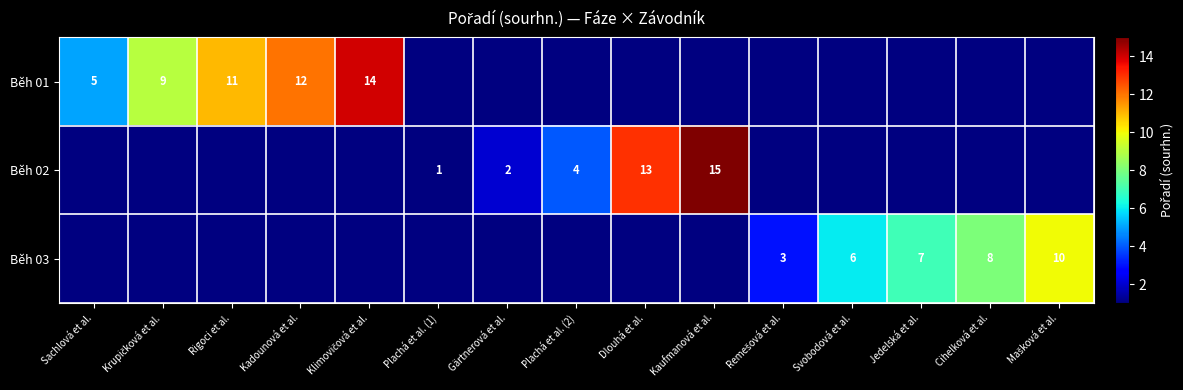

What is the smallest value displayed?

1.0